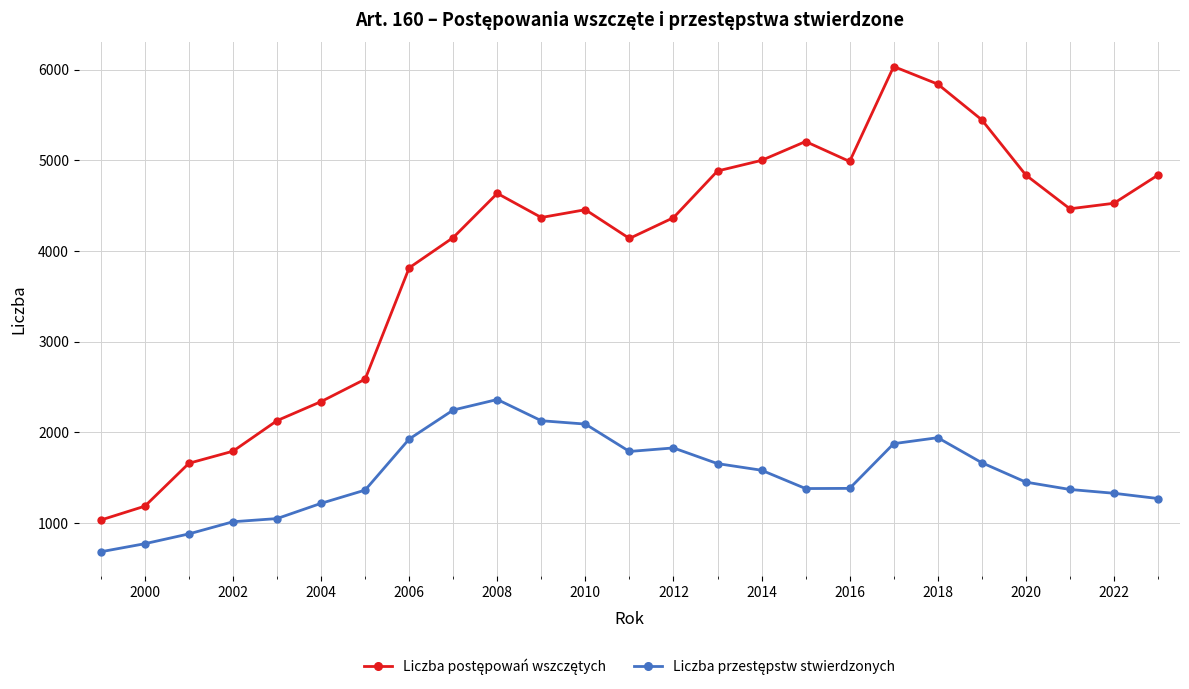

What is the greatest value displayed?

6034